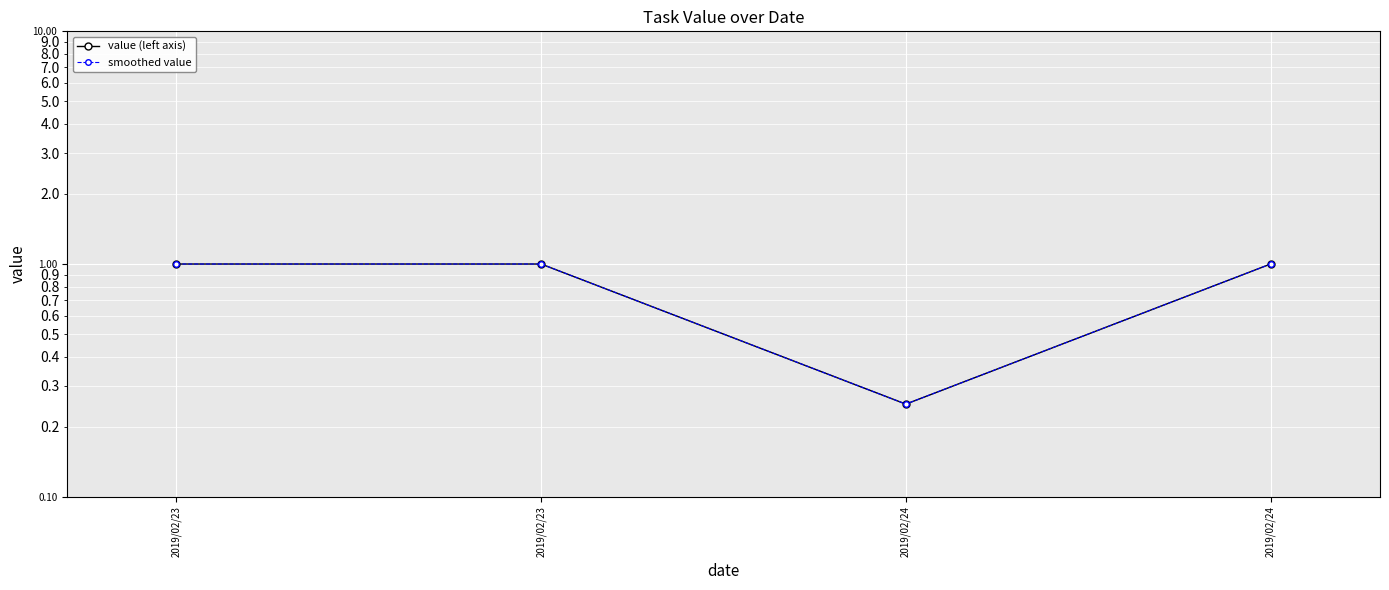

What is the value of the value (left axis) point at the 2nd from the left?

1.0